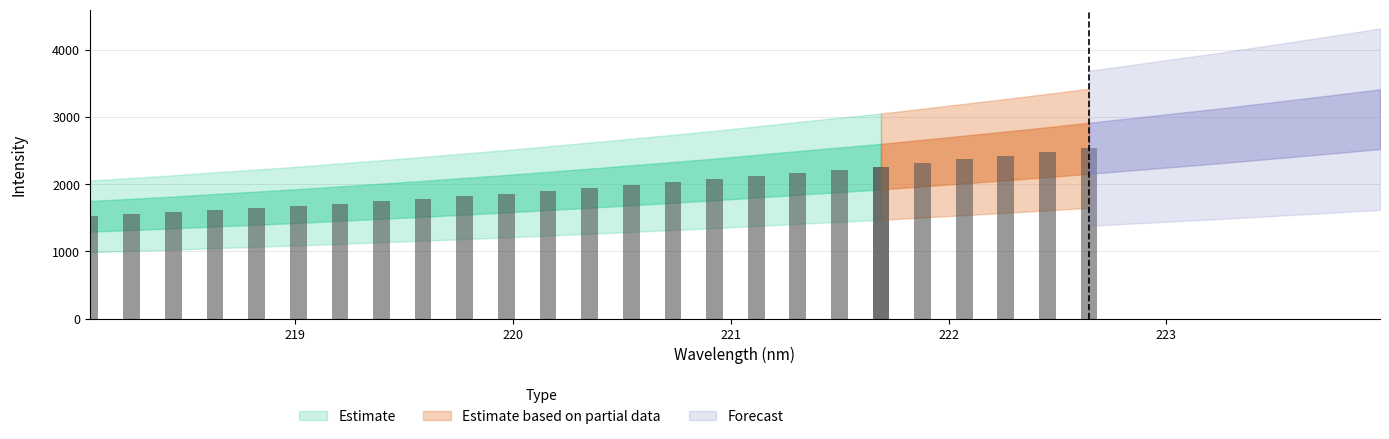

Does the chart contain stacked bars?

No